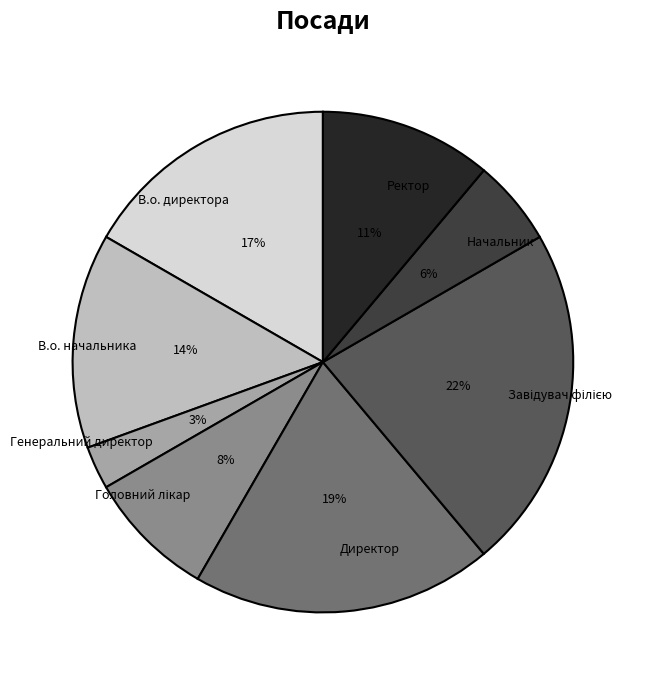

What is the ratio of the value at В.о. директора to the value at В.о. начальника?

1.2